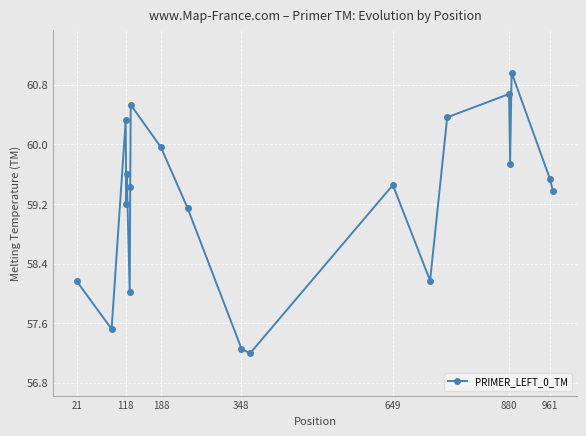

What is the value of the 13th point from the left?

59.5